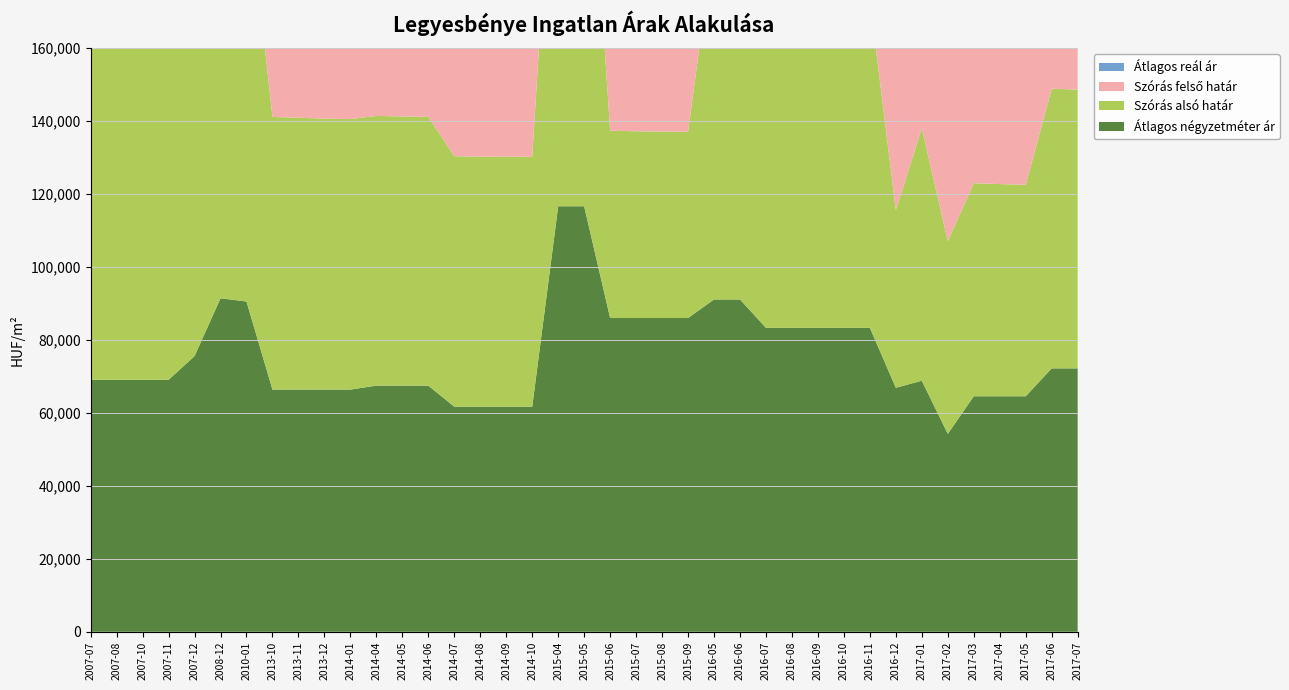

Reading left to right, transcribe all the data shown in this chart.

Átlagos négyzetméter ár: 2007-07=69090	2007-08=69090	2007-10=69090	2007-11=69090	2007-12=75584	2008-12=91442	2010-01=90548	2013-10=66406	2013-11=66406	2013-12=66406	2014-01=66406	2014-04=67488	2014-05=67488	2014-06=67488	2014-07=61718	2014-08=61718	2014-09=61718	2014-10=61718	2015-04=116666	2015-05=116666	2015-06=86025	2015-07=86025	2015-08=86025	2015-09=86025	2016-05=91111	2016-06=91111	2016-07=83333	2016-08=83333	2016-09=83333	2016-10=83333	2016-11=83333	2016-12=66906	2017-01=68831	2017-02=54284	2017-03=64572	2017-04=64572	2017-05=64572	2017-06=72222	2017-07=72222
Szórás alsó határ: 2007-07=98972	2007-08=98557	2007-10=97364	2007-11=96870	2007-12=105408	2008-12=122764	2010-01=115535	2013-10=74751	2013-11=74524	2013-12=74297	2014-01=74166	2014-04=73940	2014-05=73807	2014-06=73674	2014-07=68670	2014-08=68550	2014-09=68584	2014-10=68481	2015-04=128868	2015-05=128580	2015-06=51360	2015-07=51195	2015-08=51125	2015-09=51054	2016-05=99131	2016-06=99058	2016-07=90446	2016-08=90402	2016-09=90159	2016-10=89917	2016-11=89829	2016-12=48716	2017-01=69258	2017-02=52825	2017-03=58417	2017-04=58166	2017-05=57983	2017-06=76675	2017-07=76419
Szórás felső határ: 2007-07=98972	2007-08=98557	2007-10=97364	2007-11=96870	2007-12=105408	2008-12=122764	2010-01=115535	2013-10=74751	2013-11=74524	2013-12=74297	2014-01=74166	2014-04=77000	2014-05=76867	2014-06=76734	2014-07=68670	2014-08=68550	2014-09=68584	2014-10=68481	2015-04=128868	2015-05=128580	2015-06=138024	2015-07=137859	2015-08=137789	2015-09=137718	2016-05=99131	2016-06=99058	2016-07=90446	2016-08=90402	2016-09=90159	2016-10=89917	2016-11=89829	2016-12=95176	2017-01=78846	2017-02=63583	2017-03=80053	2017-04=79802	2017-05=79619	2017-06=76675	2017-07=76419
Átlagos reál ár: 2007-07=98972	2007-08=98557	2007-10=97364	2007-11=96870	2007-12=105408	2008-12=122764	2010-01=115535	2013-10=74751	2013-11=74524	2013-12=74297	2014-01=74166	2014-04=75470	2014-05=75337	2014-06=75204	2014-07=68670	2014-08=68550	2014-09=68584	2014-10=68481	2015-04=128868	2015-05=128580	2015-06=94692	2015-07=94527	2015-08=94457	2015-09=94386	2016-05=99131	2016-06=99058	2016-07=90446	2016-08=90402	2016-09=90159	2016-10=89917	2016-11=89829	2016-12=71946	2017-01=74052	2017-02=58204	2017-03=69235	2017-04=68984	2017-05=68801	2017-06=76675	2017-07=76419